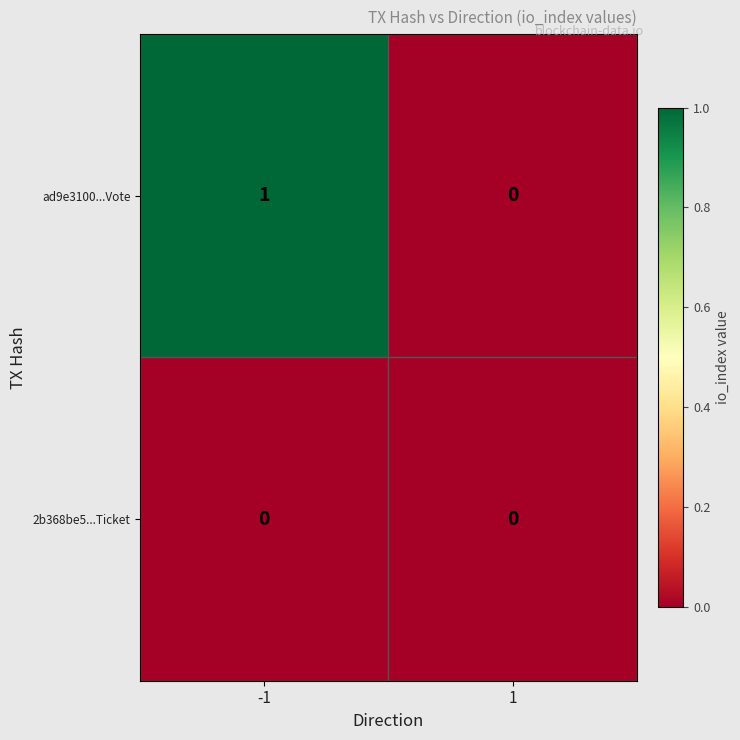

How many data points does each series have?

2